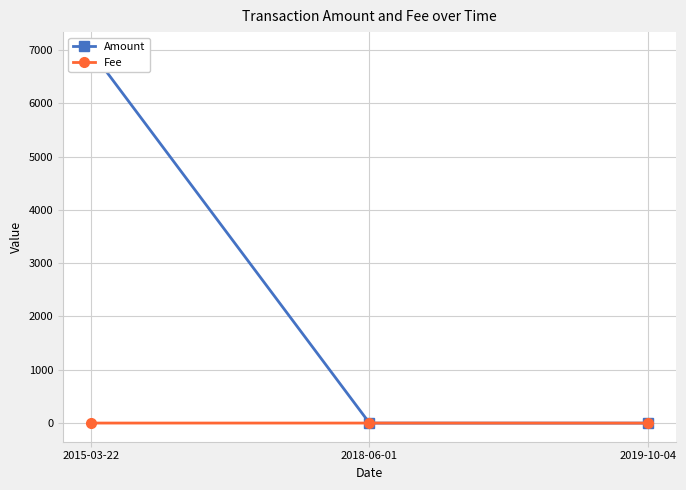

How many series are shown in this chart?

2